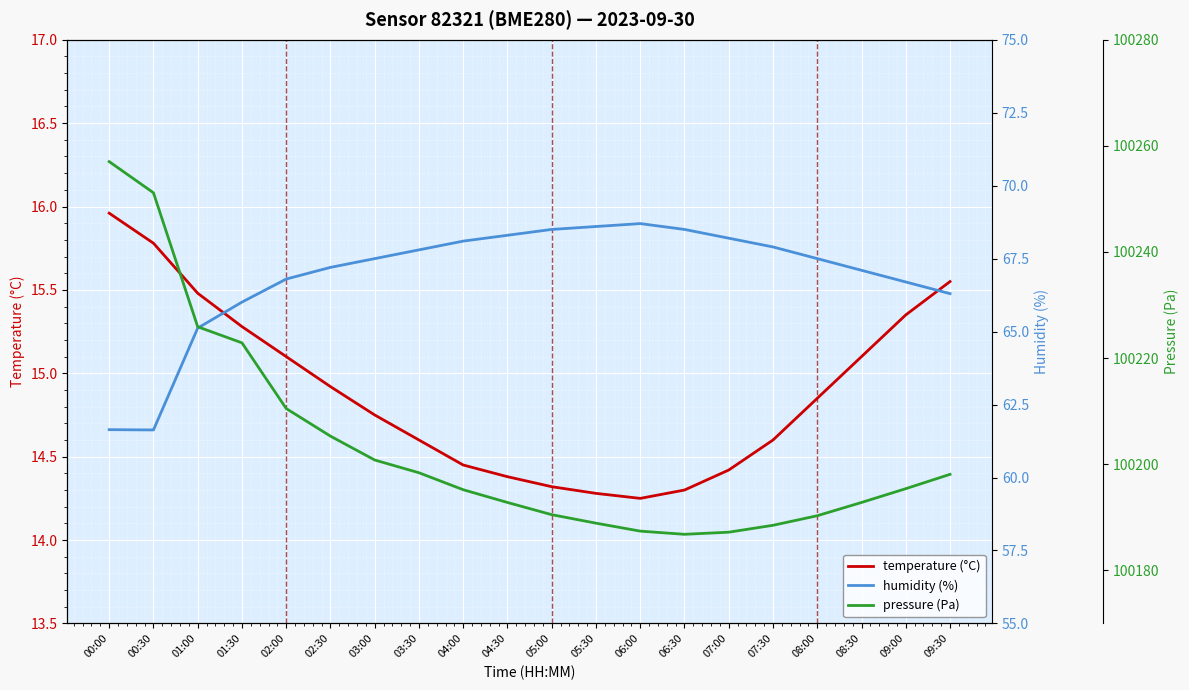

In humidity (%), how many points are lower than both neighbors (excluding endpoints)?

1